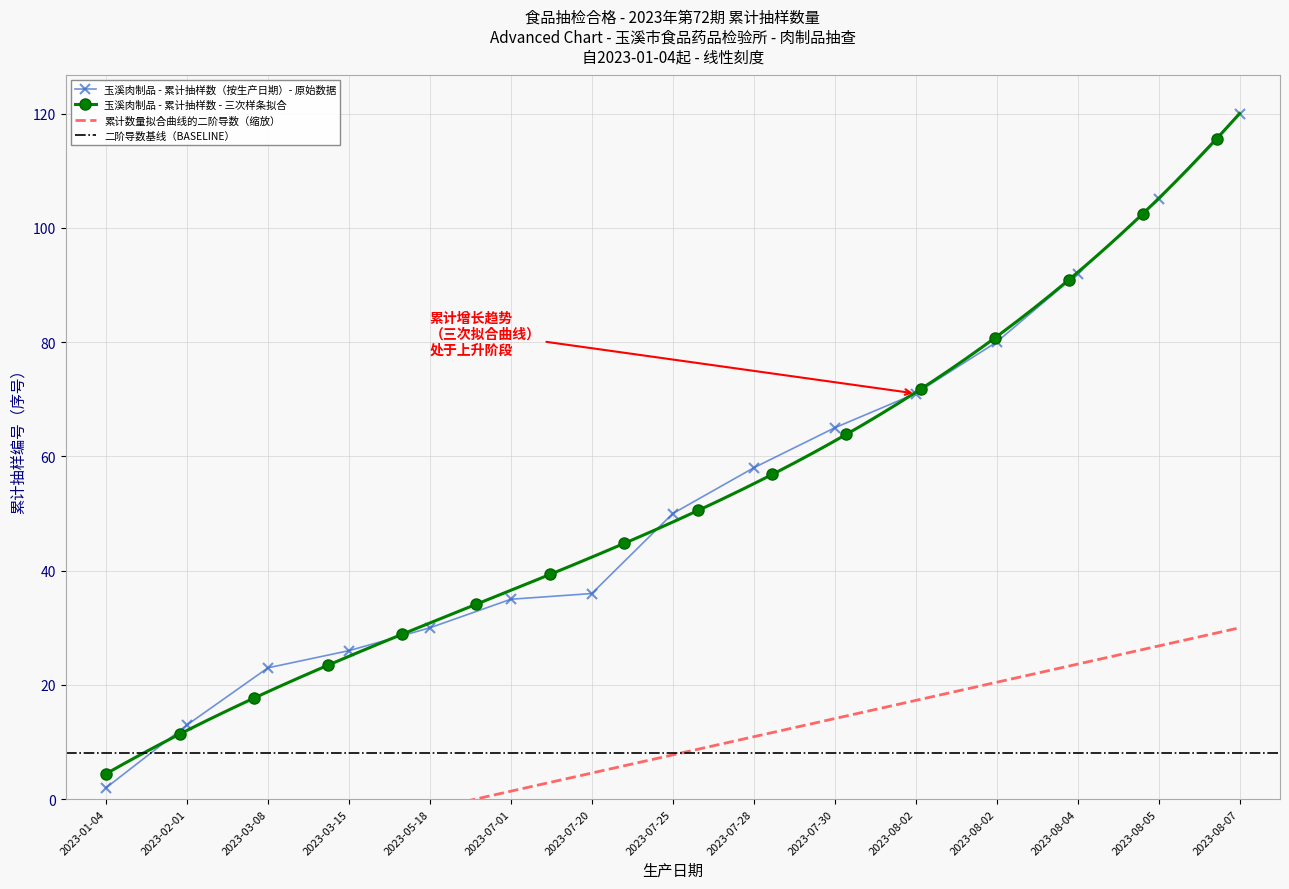

What is the smallest value displayed?

2